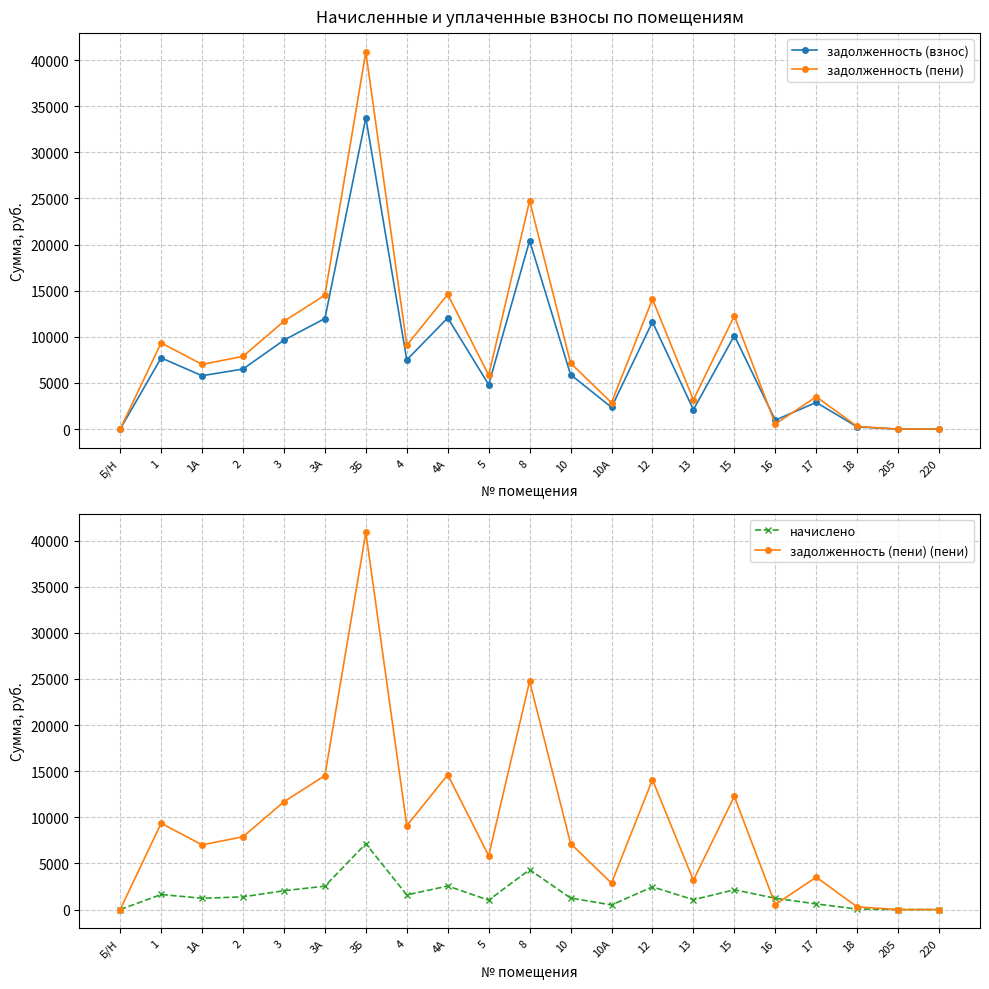

What is the value of the задолженность (пени) (пени) point at the 19th from the left?

292.2